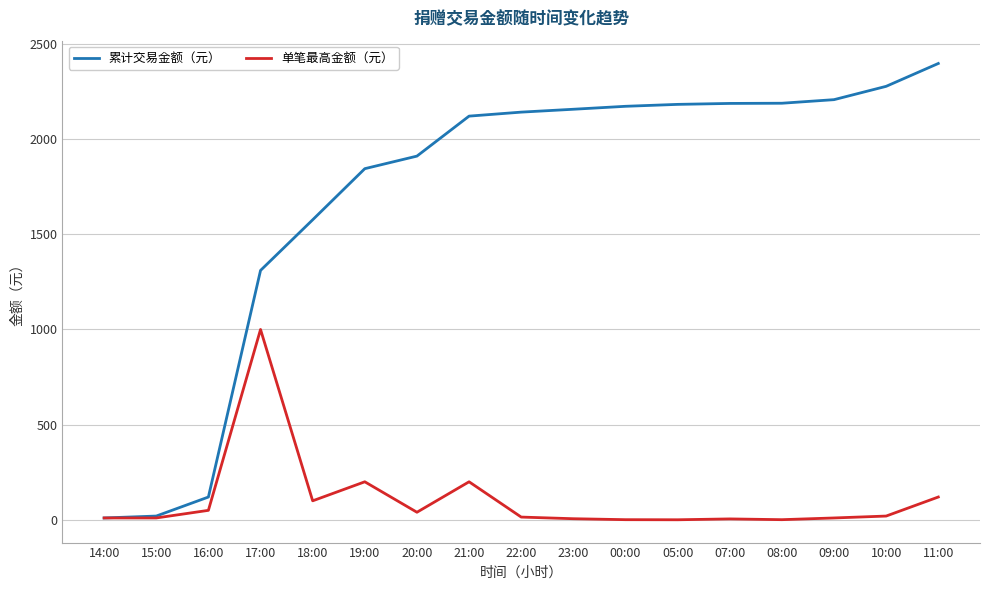

At how many categories does at least one series exceed 562?

14